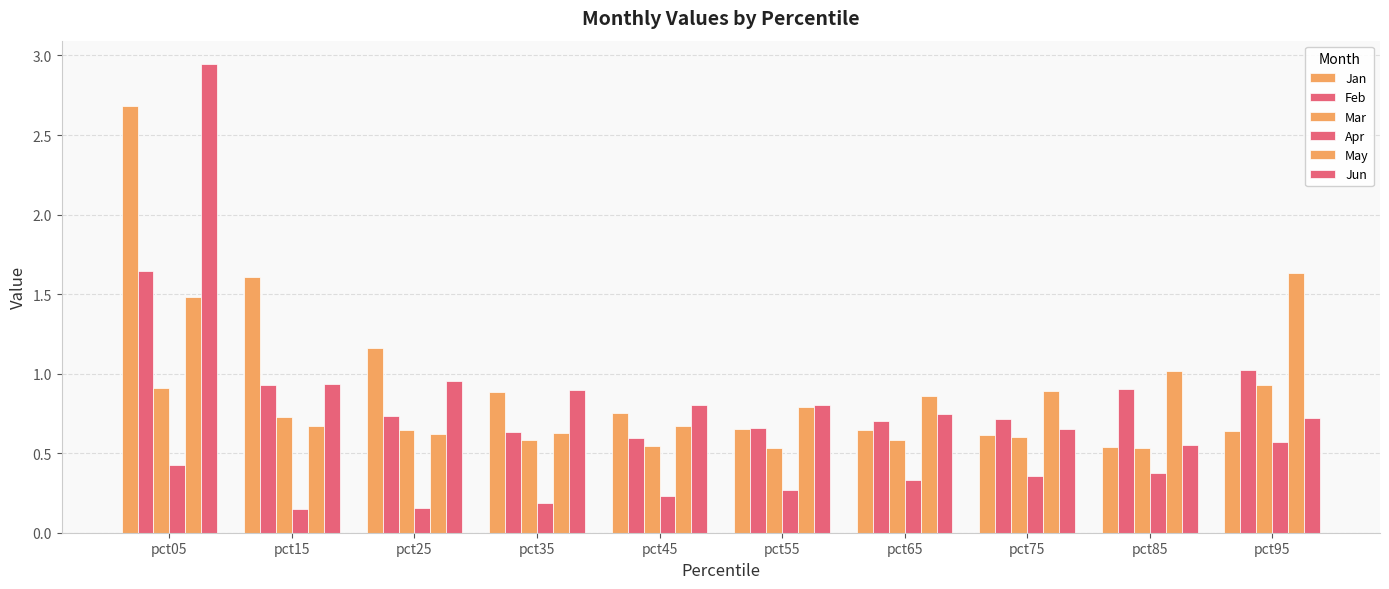

How many bars are there in total?

60